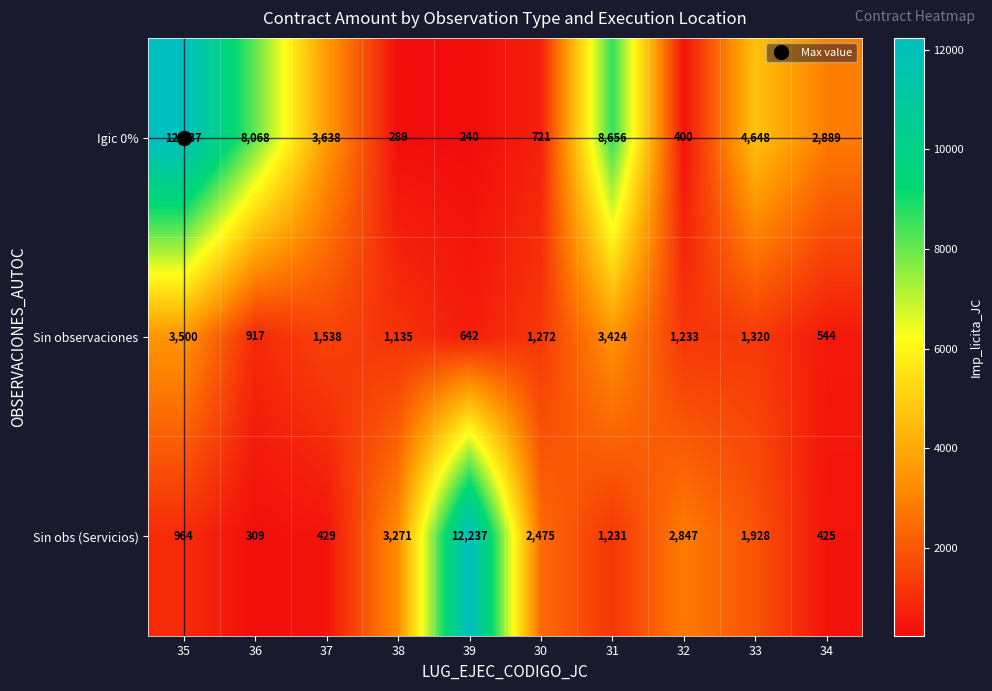

At which label is Igic 0% closest to 6238?

33